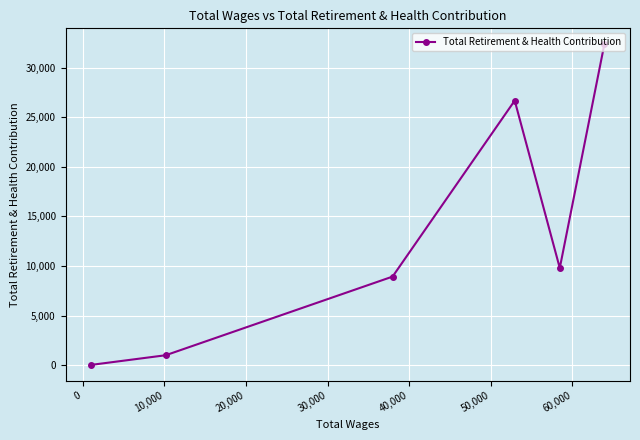

What is the maximum value shown in the chart?

32346